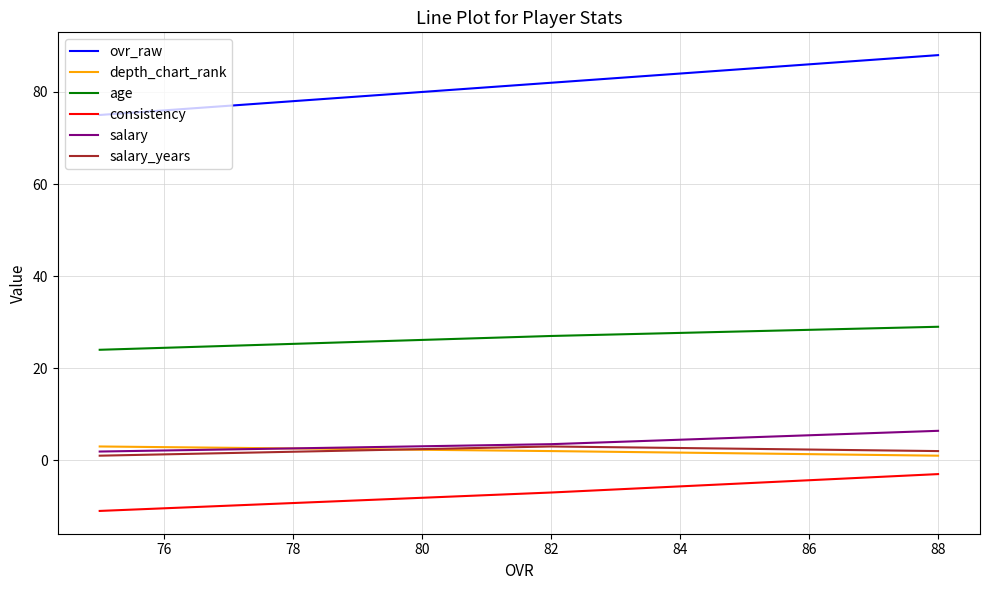

What is the value of the age point at the 2nd from the left?

27.0